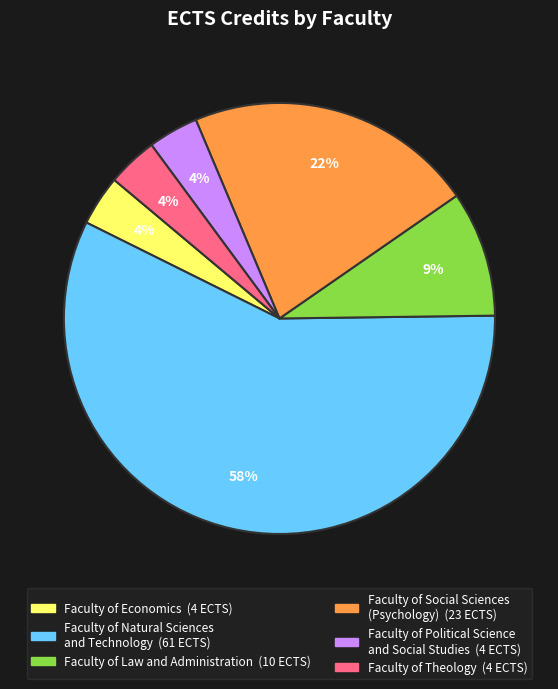

Is there any slice that represents more than half of the pie?

Yes